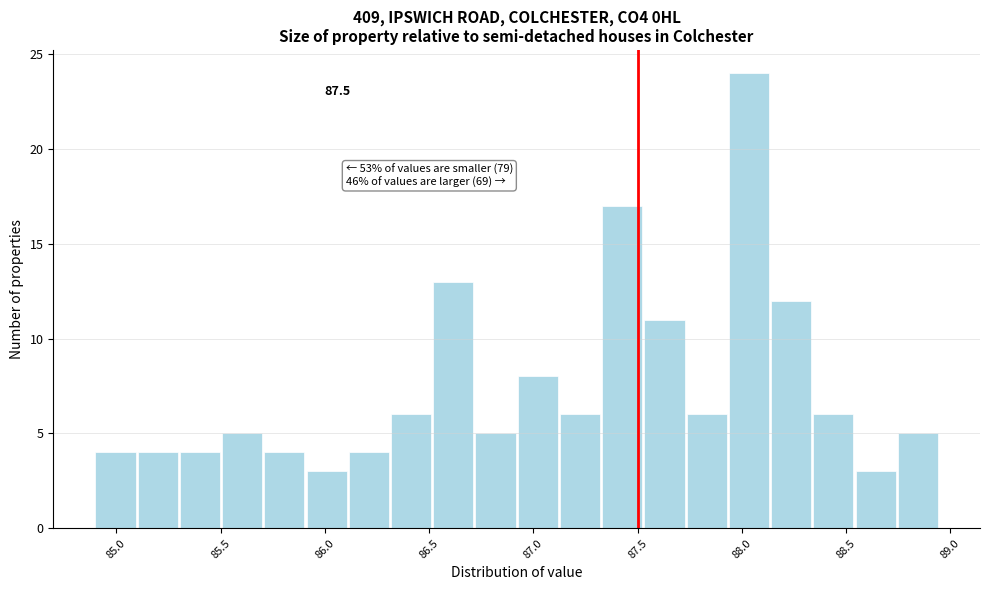

Which range on the x-axis has the tallest bar?

87.95 to 88.15